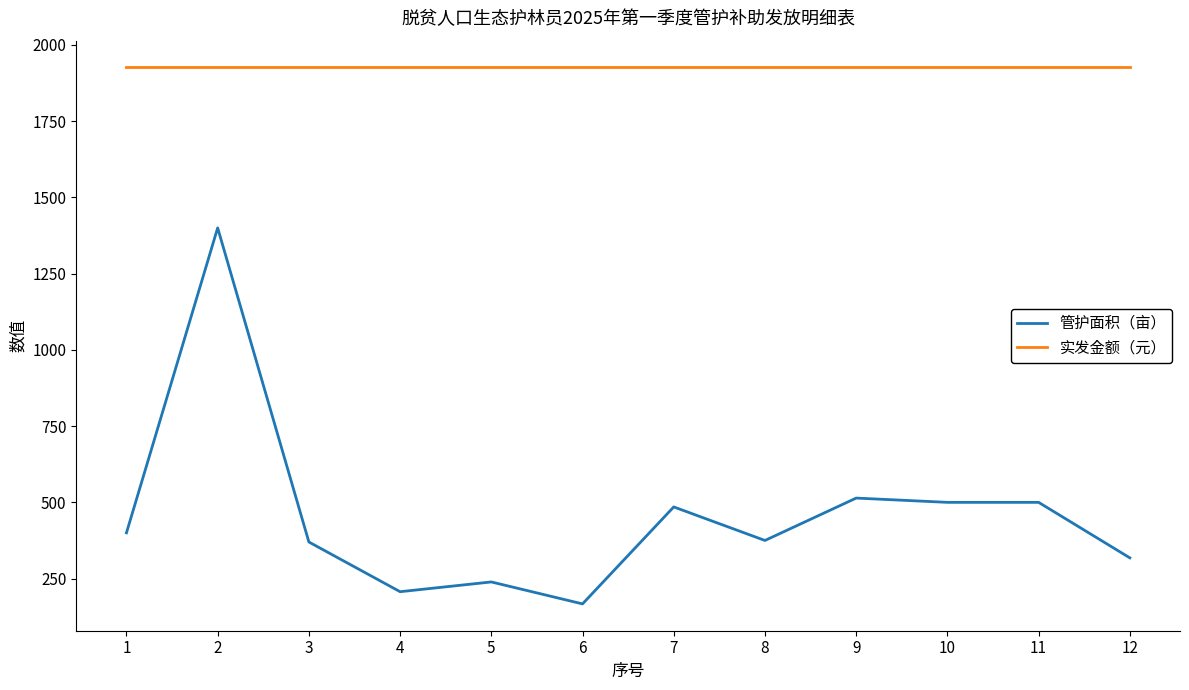

What is the lowest value of the 实发金额（元） series?

1926